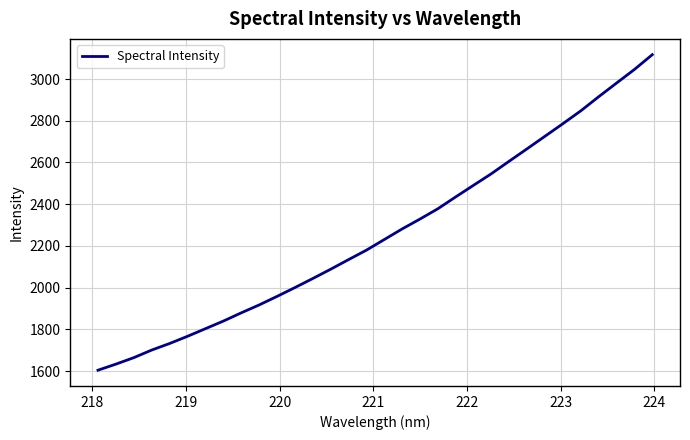

What is the minimum value shown in the chart?

1604.2